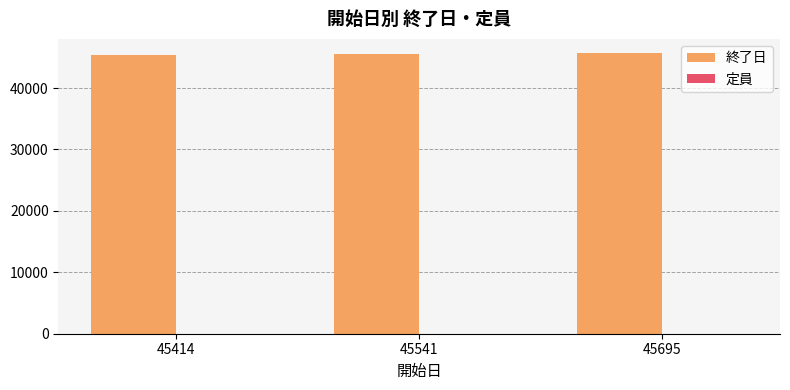

The 終了日 series shows 11292 at 45541. True or false?

False